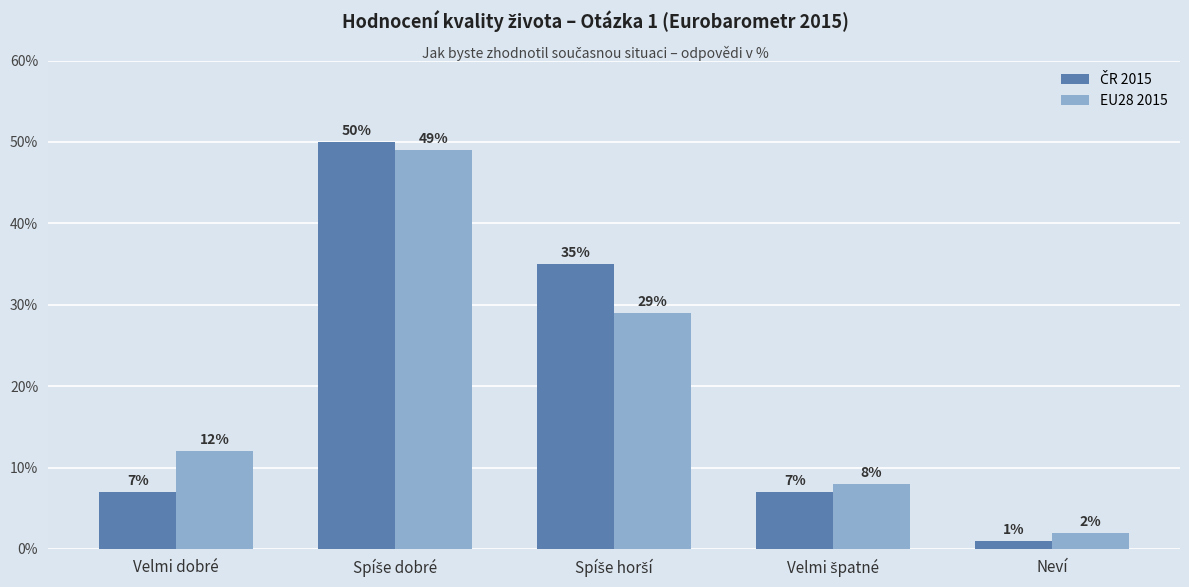

What is the difference between the maximum and minimum values in the EU28 2015 series?

47